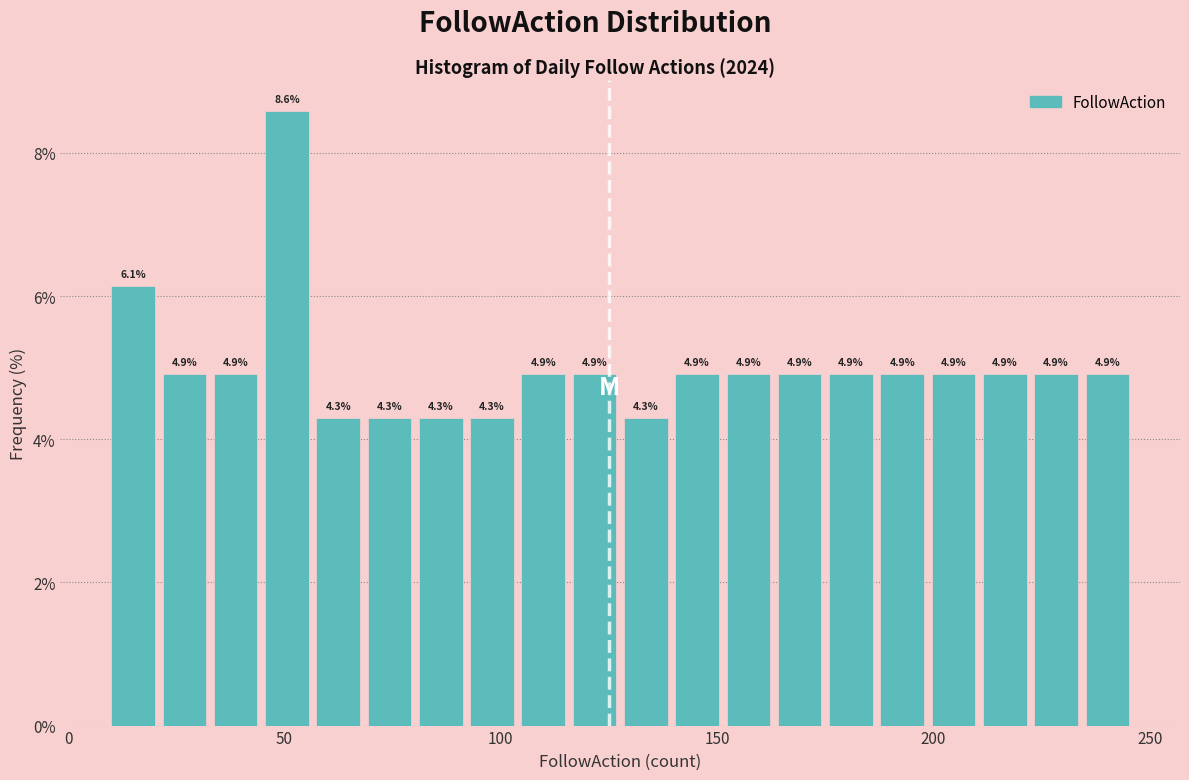

Read against the x-axis, roughly where is the centre of the tallest bar?

50